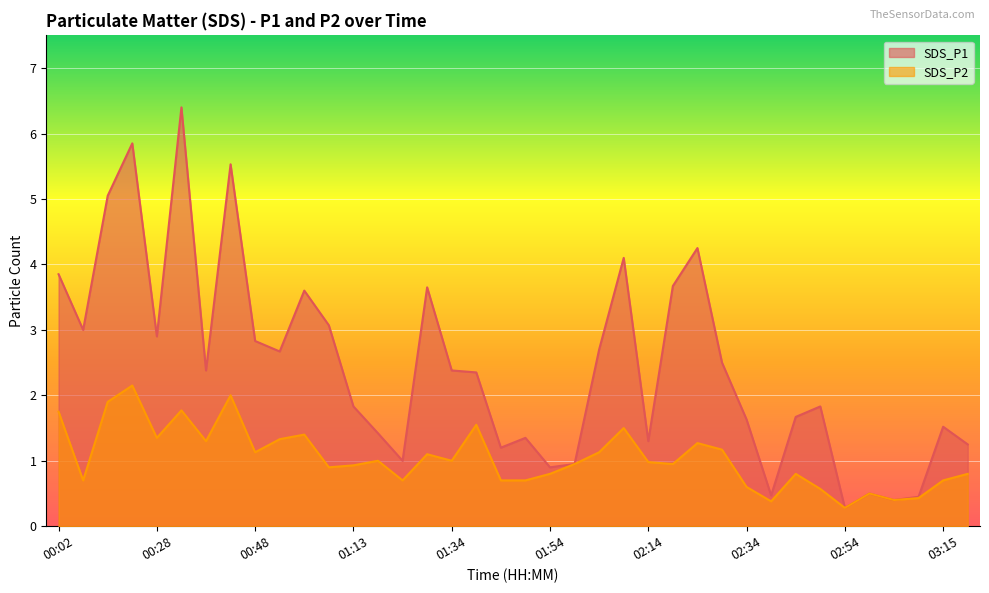

Reading right to left, list all the values displayed in this chart.

SDS_P1: 1.2	1.5	0.5	0.4	0.5	0.3	1.8	1.7	0.5	1.6	2.5	4.2	3.7	1.3	4.1	2.7	0.9	0.9	1.4	1.2	2.4	2.4	3.6	1.0	1.4	1.8	3.1	3.6	2.7	2.8	5.5	2.4	6.4	2.9	5.8	5.0	3.0	3.9
SDS_P2: 0.8	0.7	0.4	0.4	0.5	0.3	0.6	0.8	0.4	0.6	1.2	1.3	0.9	1.0	1.5	1.1	0.9	0.8	0.7	0.7	1.6	1.0	1.1	0.7	1.0	0.9	0.9	1.4	1.3	1.1	2.0	1.3	1.8	1.4	2.1	1.9	0.7	1.8